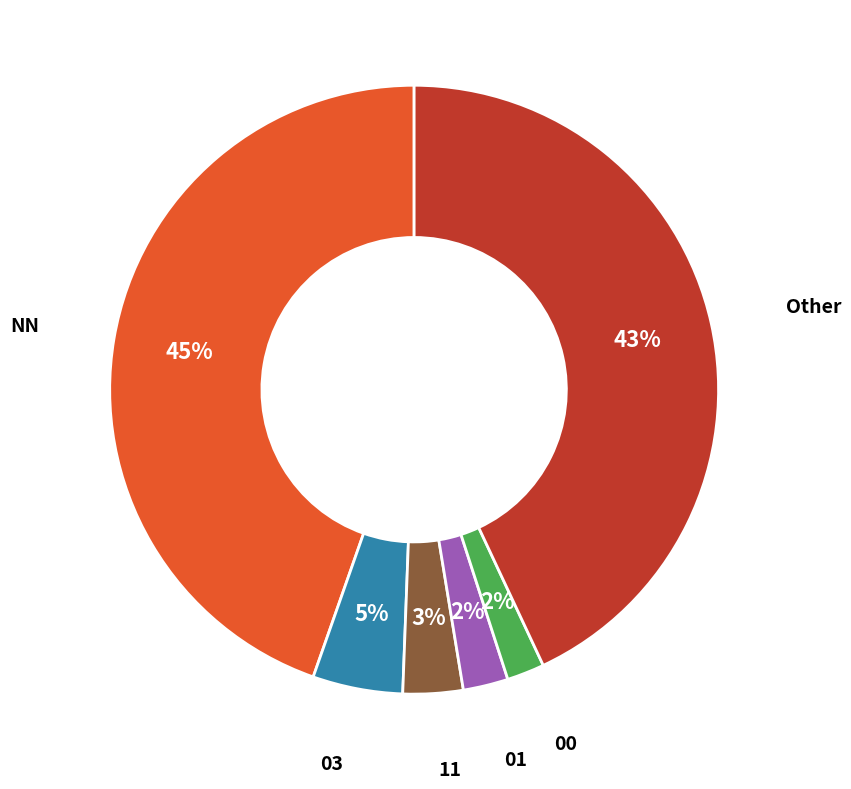

Is the sum of 03 and 00 greater than half?

No